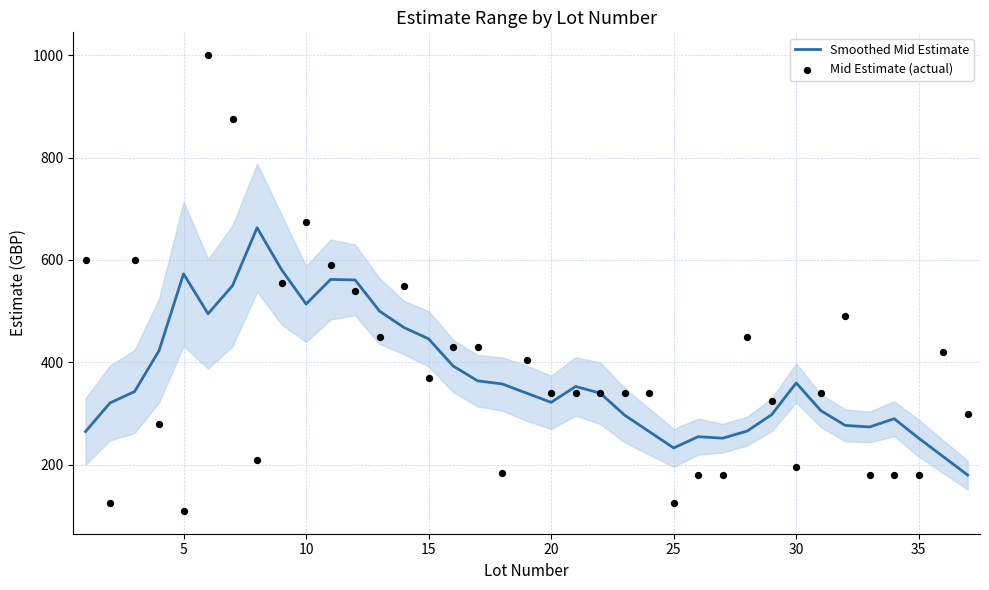

What are all the series names shown in the legend?

Smoothed Mid Estimate, Mid Estimate (actual)